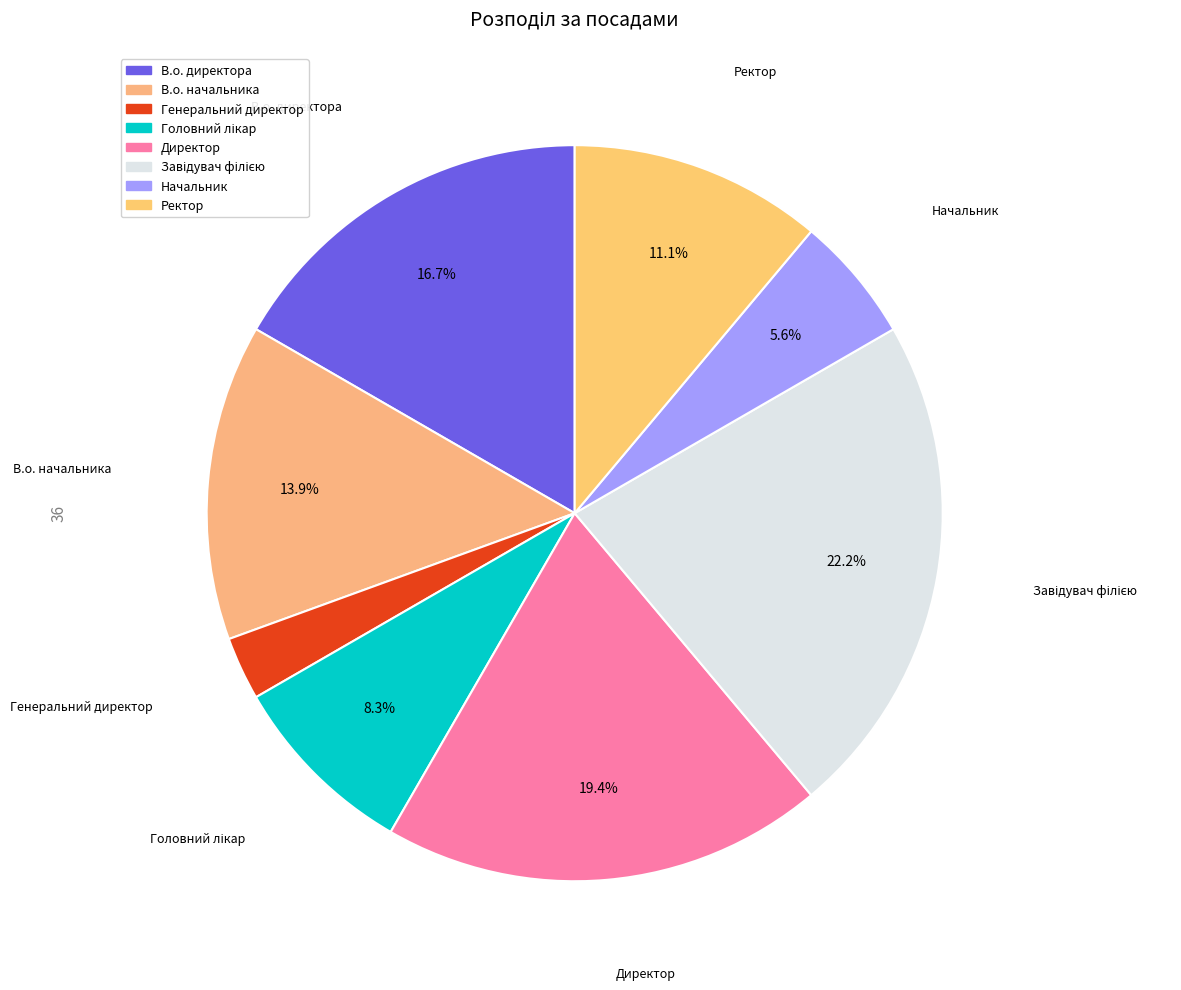

To the nearest percent, what is the average slice percentage?

12%